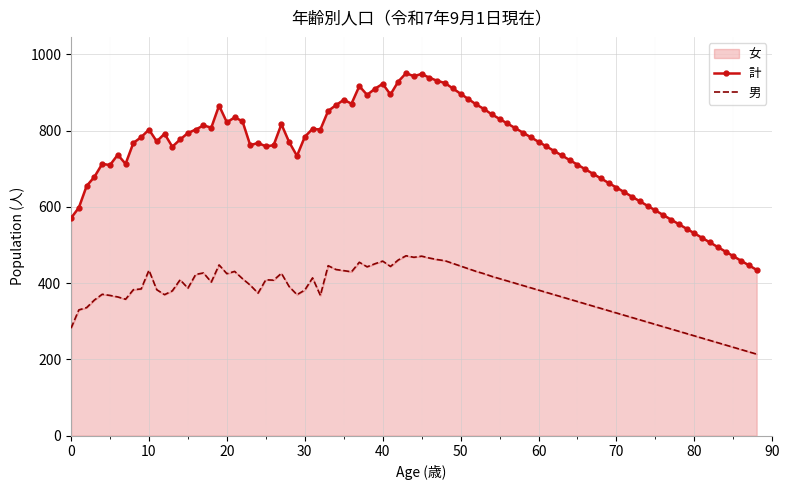

What is the spread (max minus min) of values at 65?

358